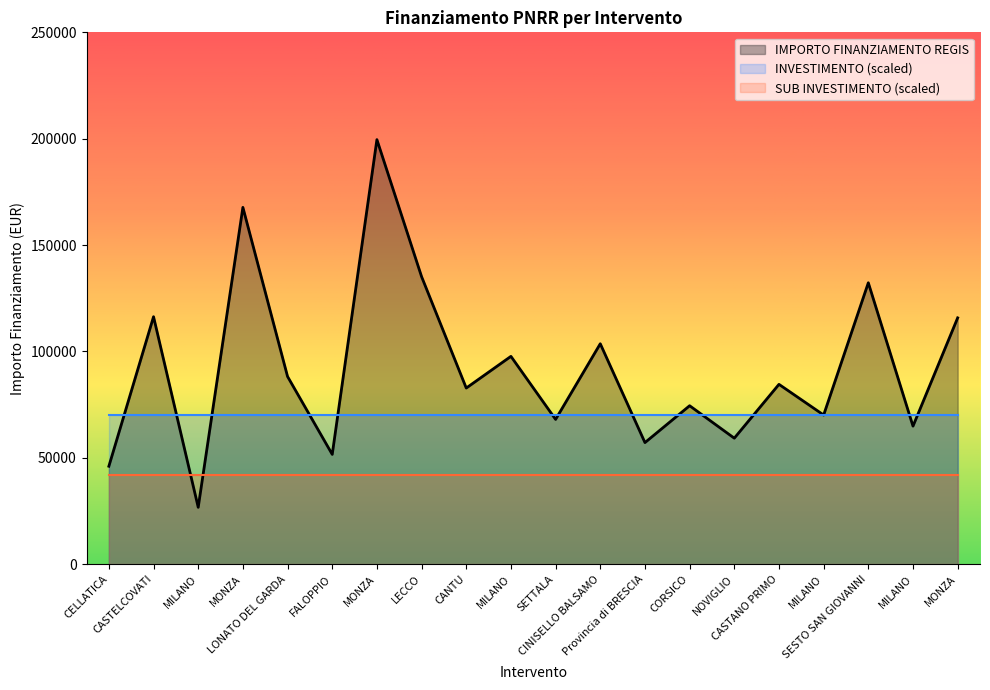

What is the maximum value shown in the chart?

199567.7